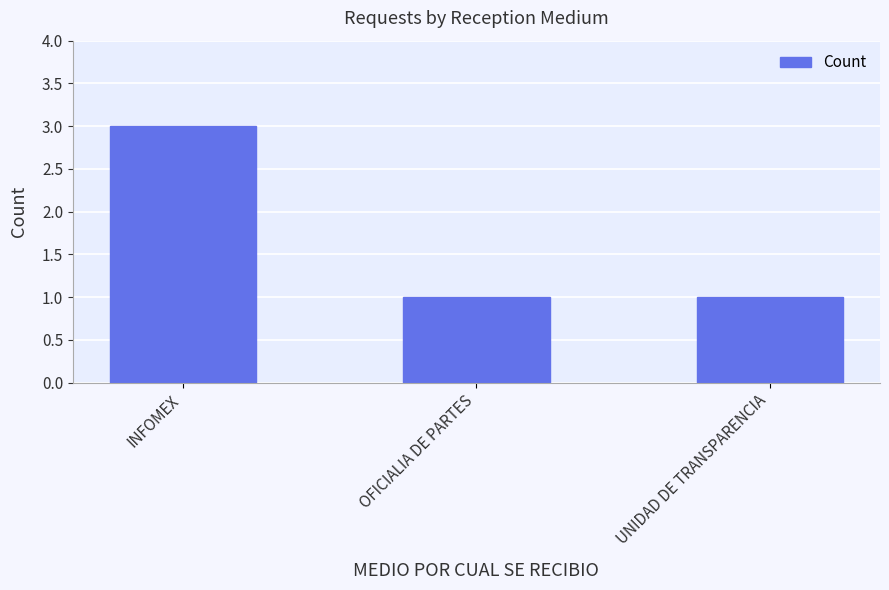

What is the label of the 1st bar from the left?

INFOMEX